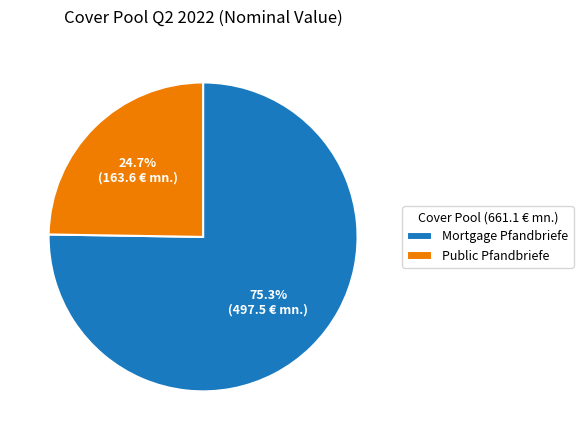

Which category has the biggest portion of the pie?

Mortgage Pfandbriefe